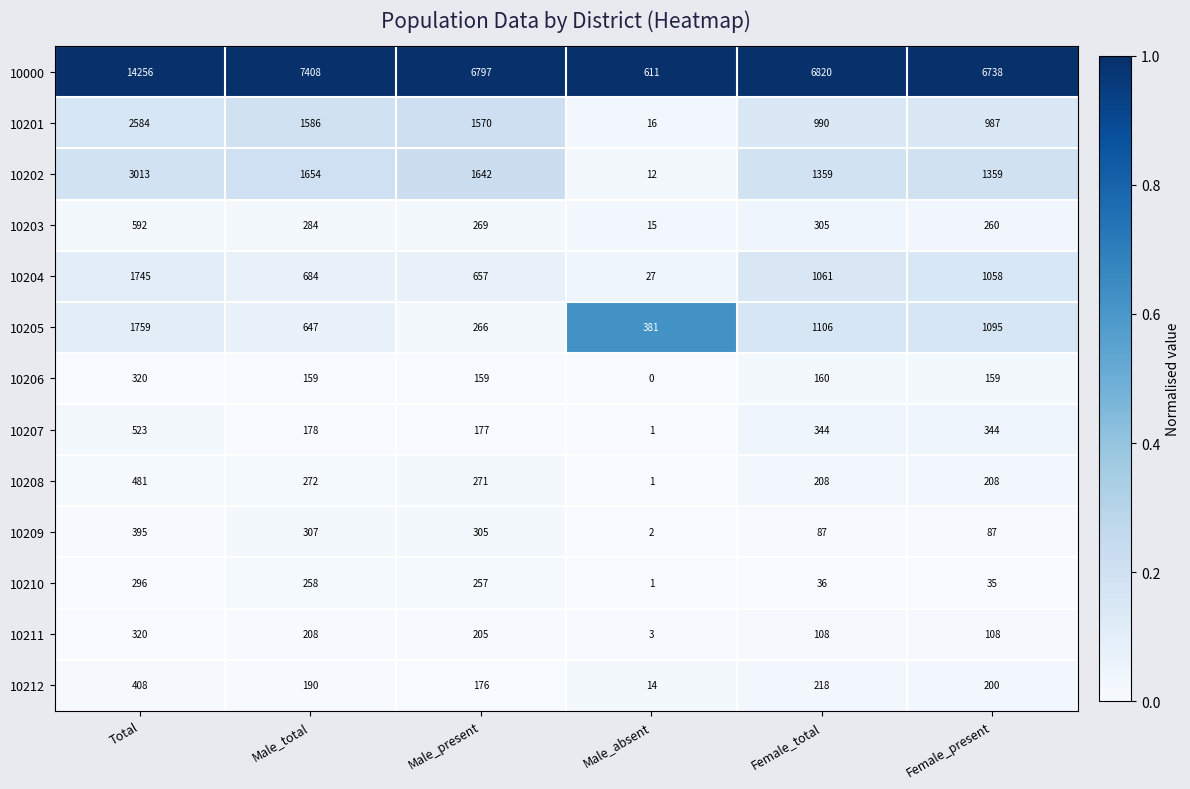

Rank the series at Male_present from lowest to highest value.

10206, 10212, 10207, 10211, 10210, 10205, 10203, 10208, 10209, 10204, 10201, 10202, 10000